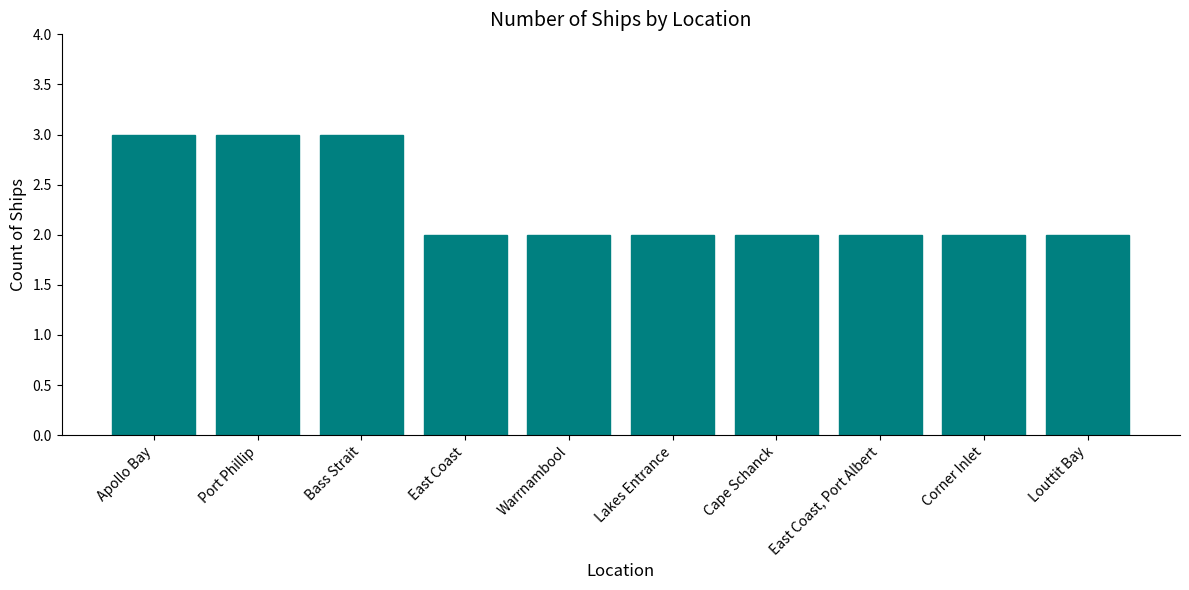

Reading right to left, transcribe all the data shown in this chart.

2	2	2	2	2	2	2	3	3	3